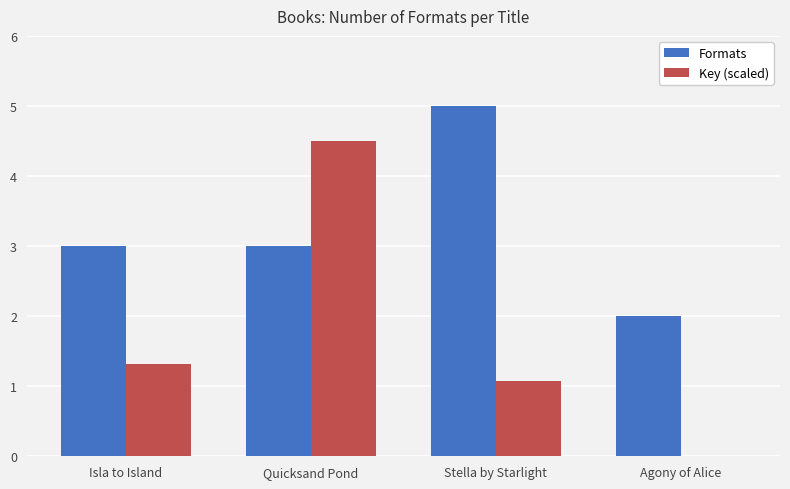

Between Quicksand Pond and Agony of Alice, which series saw the biggest shift?

Key (scaled)